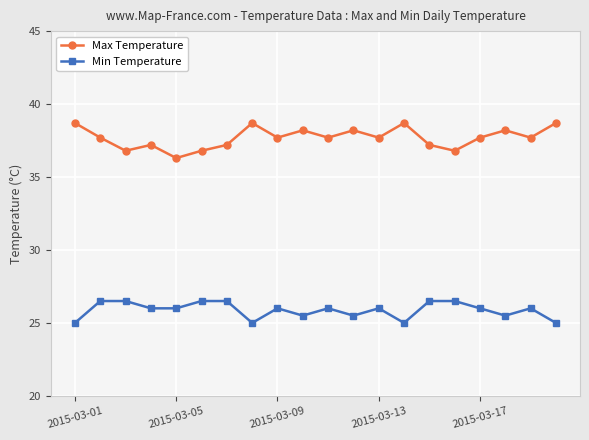

What is the value of the Max Temperature point at the 1st from the left?

38.7